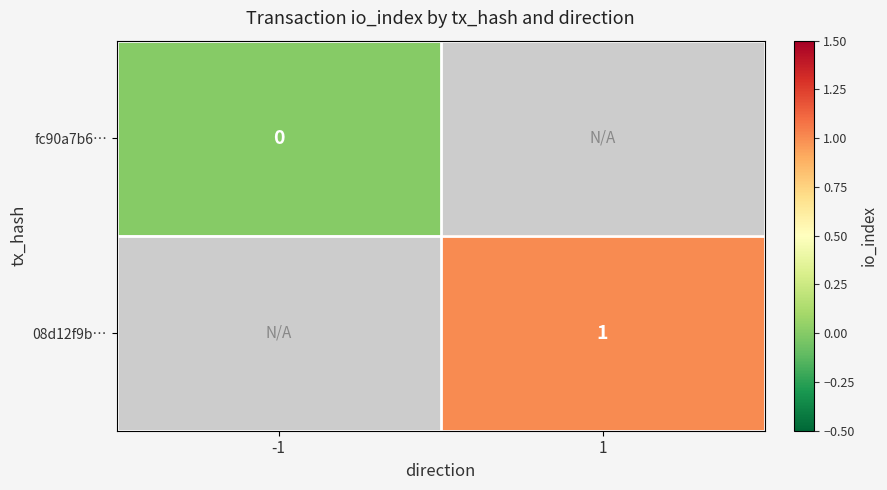

Is it true that 08d12f9b… equals 1 at 1?

True